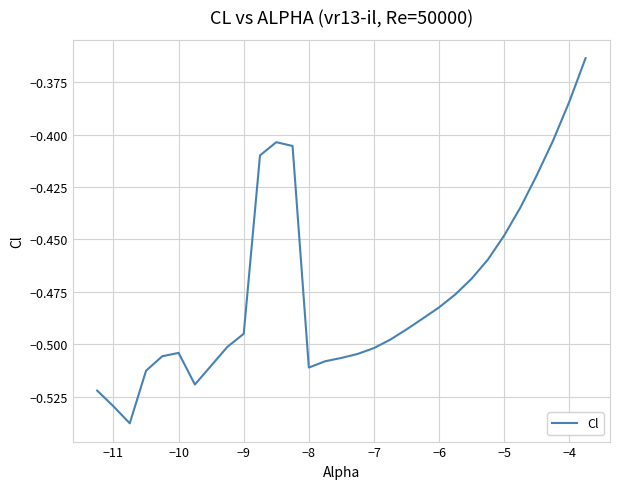

Is this an area chart (filled region under the line)?

No